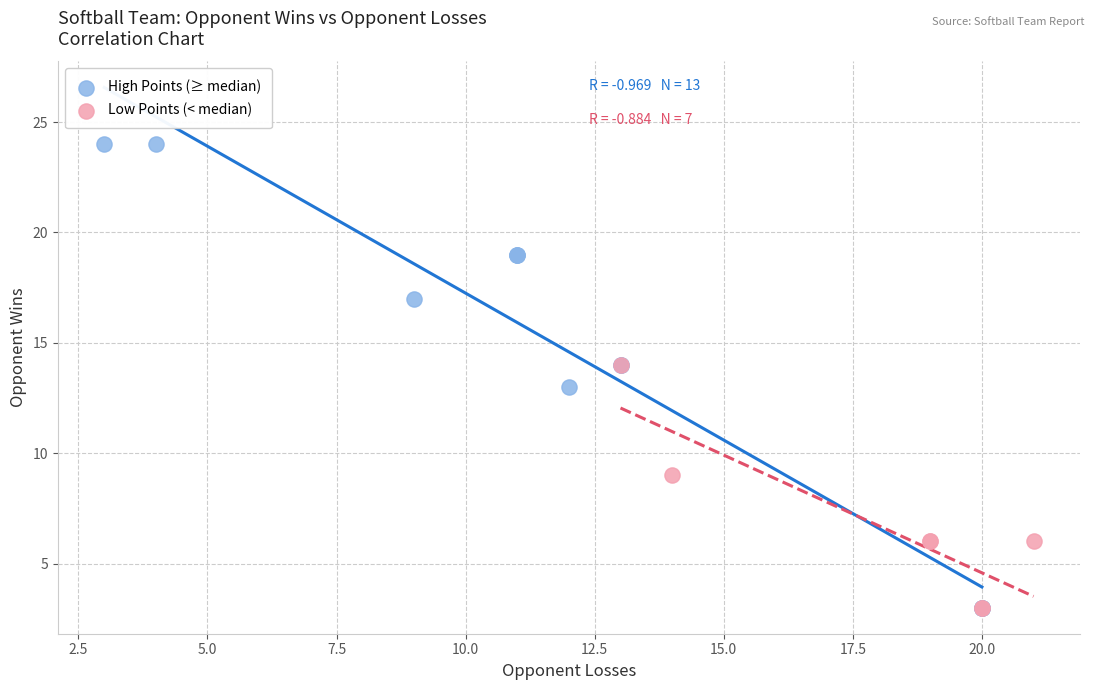

What are all the series names shown in the legend?

High Points (≥ median), Low Points (< median)